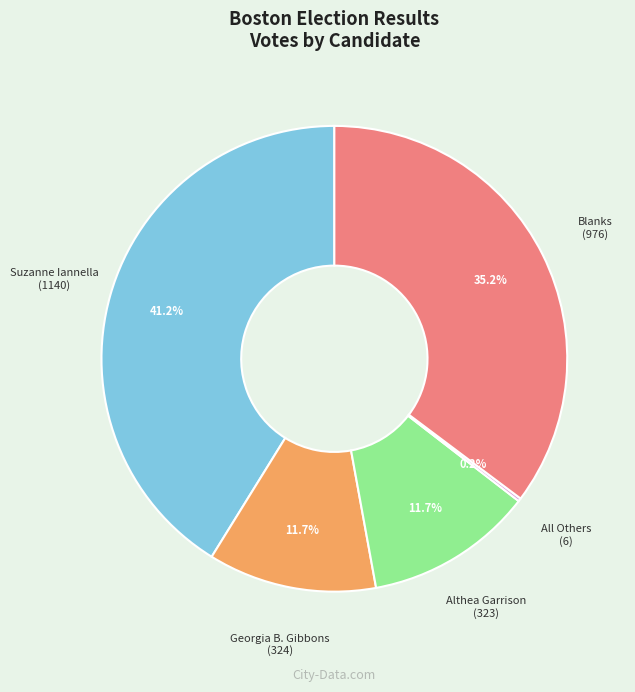

What is the ratio of the value at Althea Garrison to the value at Blanks?

0.3